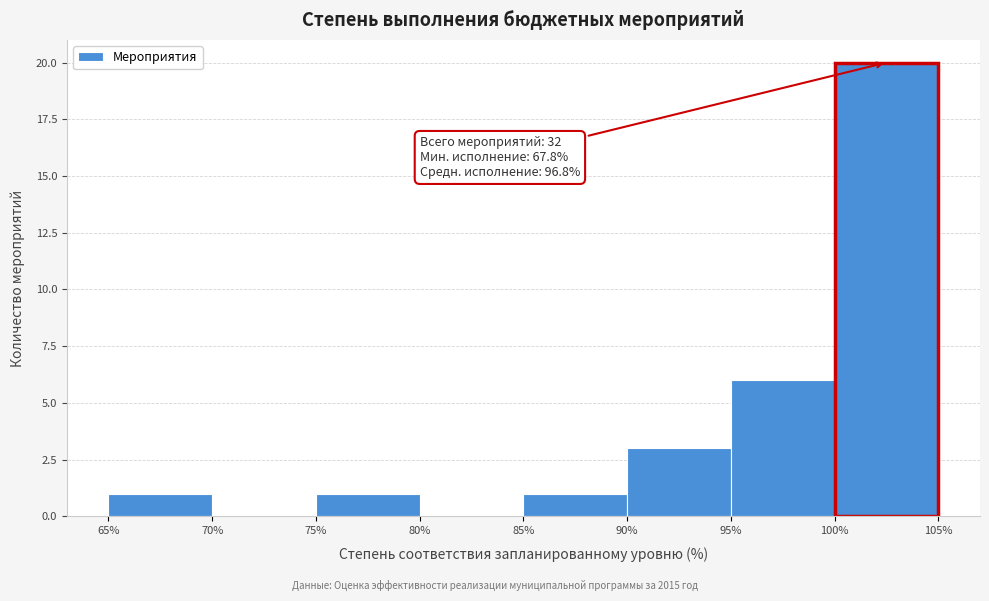

Which range on the x-axis has the tallest bar?

100% to 105%